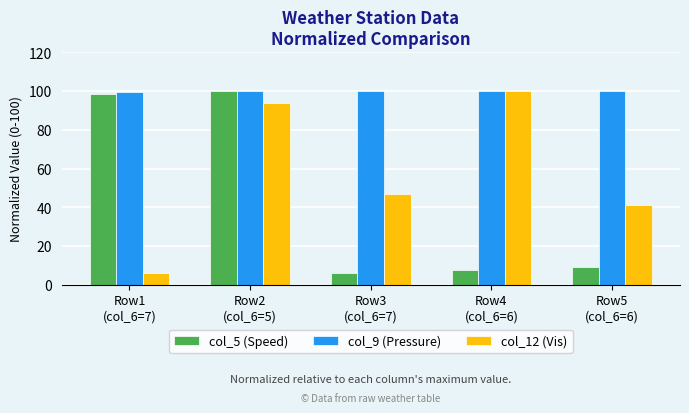

How many bars are there in total?

15